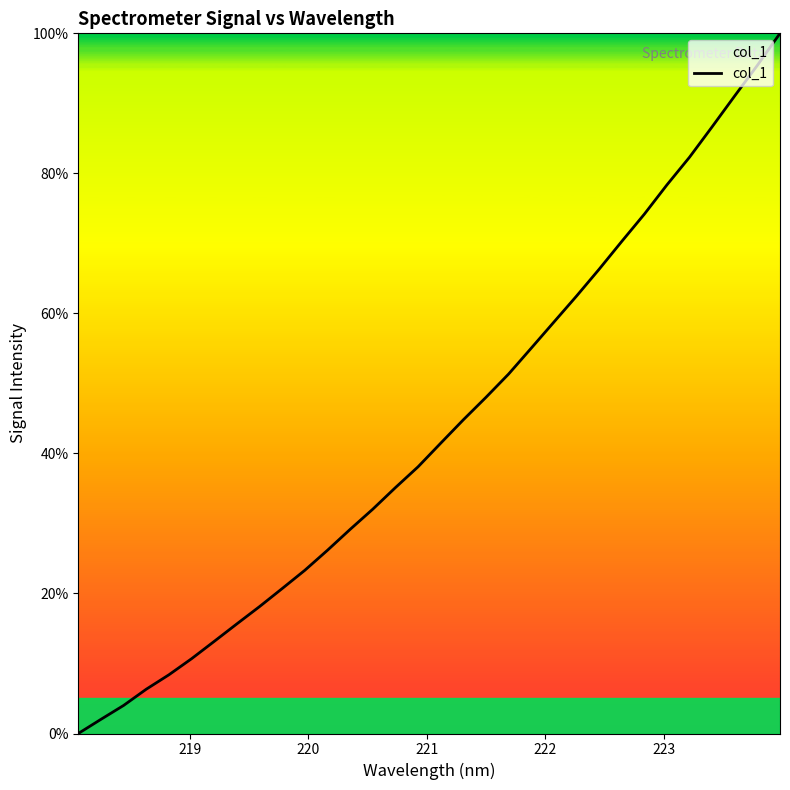

True or false: there are more than 0 points higher than both neighbors.

False